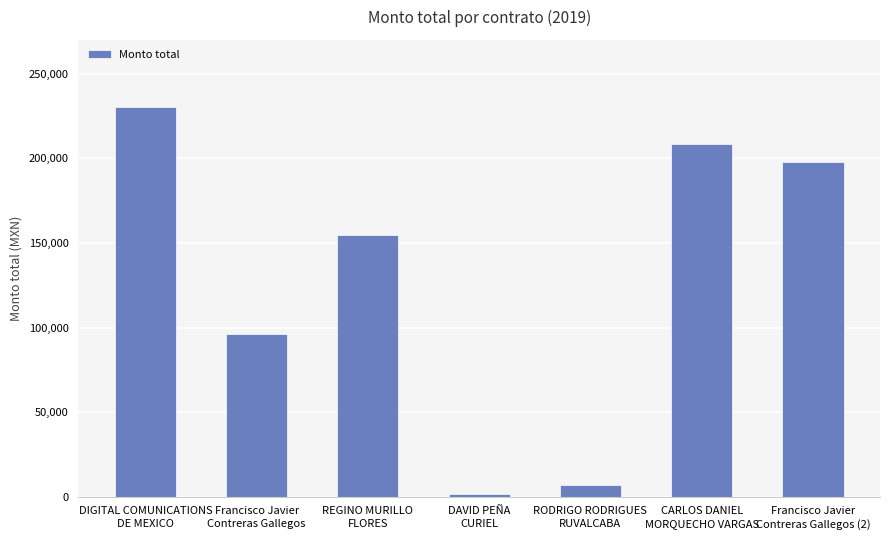

What is the change in value from REGINO MURILLO
FLORES to DAVID PEÑA
CURIEL?

-152985.4